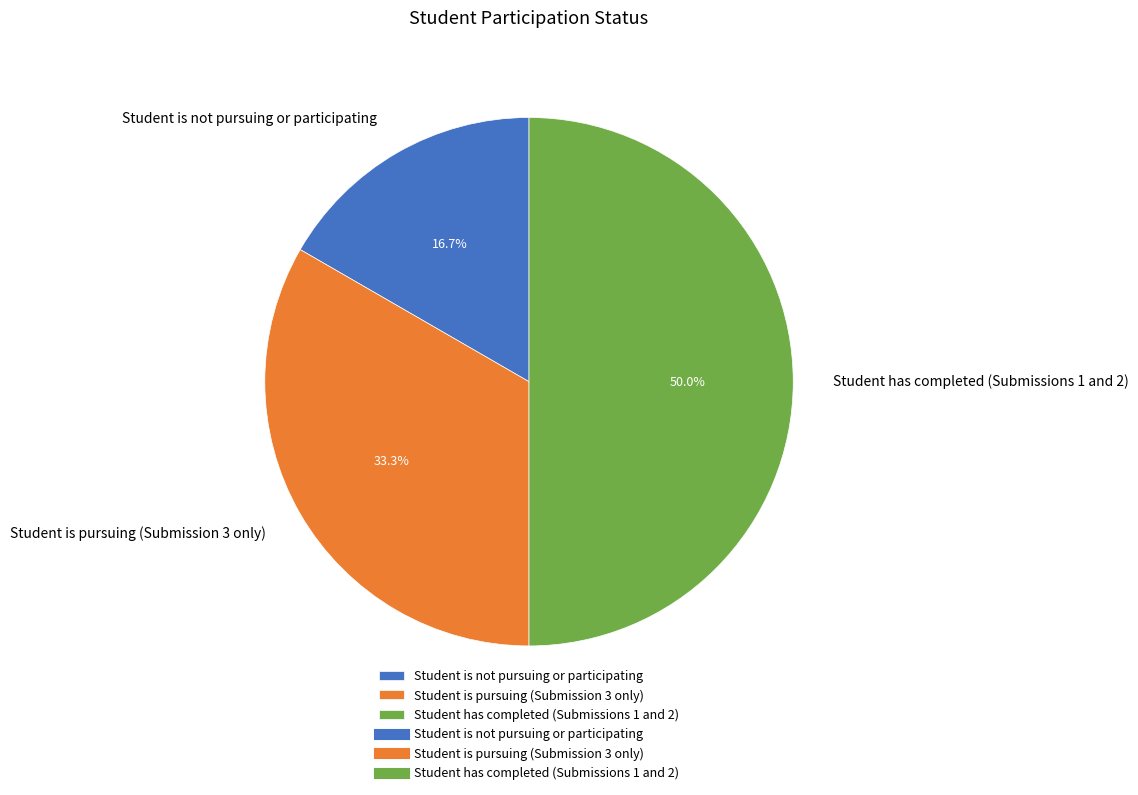

Rank the categories by value from lowest to highest.

Student is not pursuing or participating, Student is pursuing (Submission 3 only), Student has completed (Submissions 1 and 2)